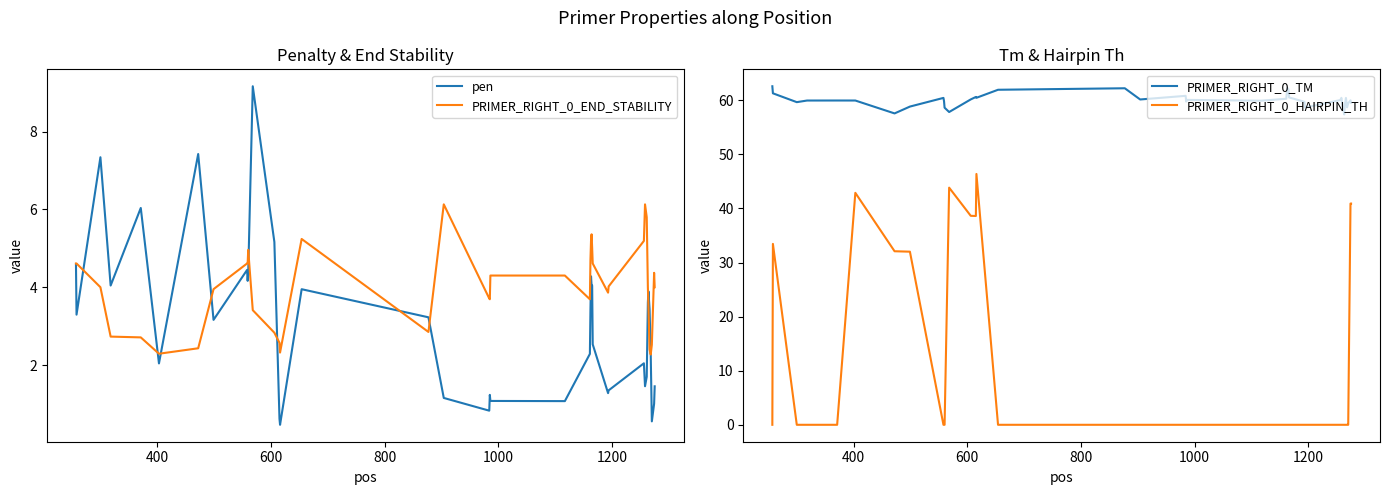

What is the lowest value of the pen series?

0.5